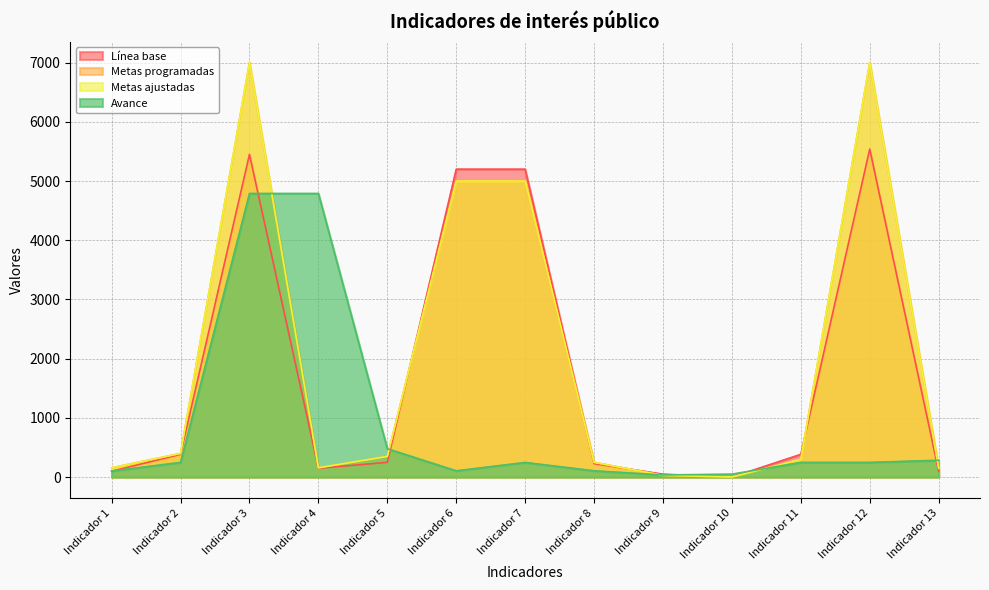

Reading left to right, extract all data points from this chart.

Línea base: 100	385	5450	150	250	5200	5200	228	50	0	385	5540	100
Metas programadas: 158	400	7000	158	350	5000	5000	250	30	2	300	7000	150
Metas ajustadas: 158	400	7000	158	350	5000	5000	250	30	2	300	7000	150
Avance: 103	249	4790	4790	480	107	248	107	37	50	249	249	285